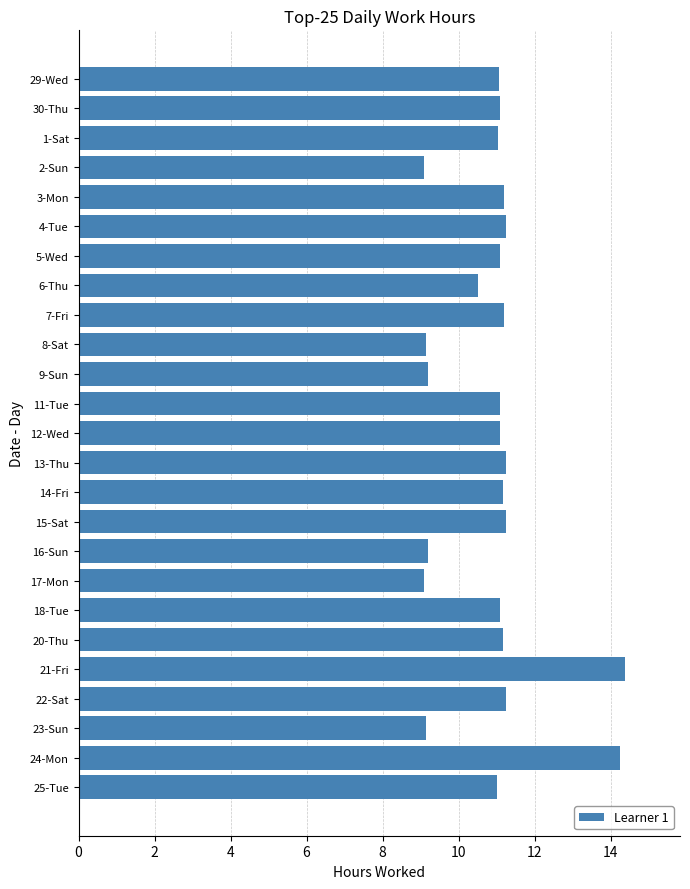

What is the ratio of the value at 11-Tue to the value at 6-Thu?

1.1